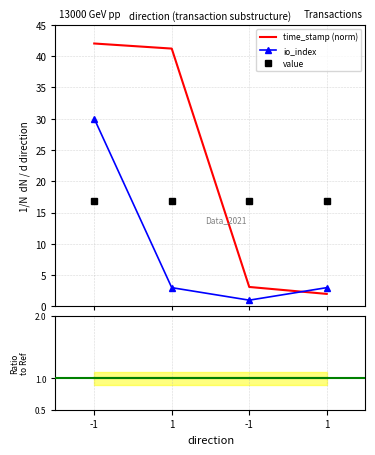

At which label is io_index closest to 15?

1